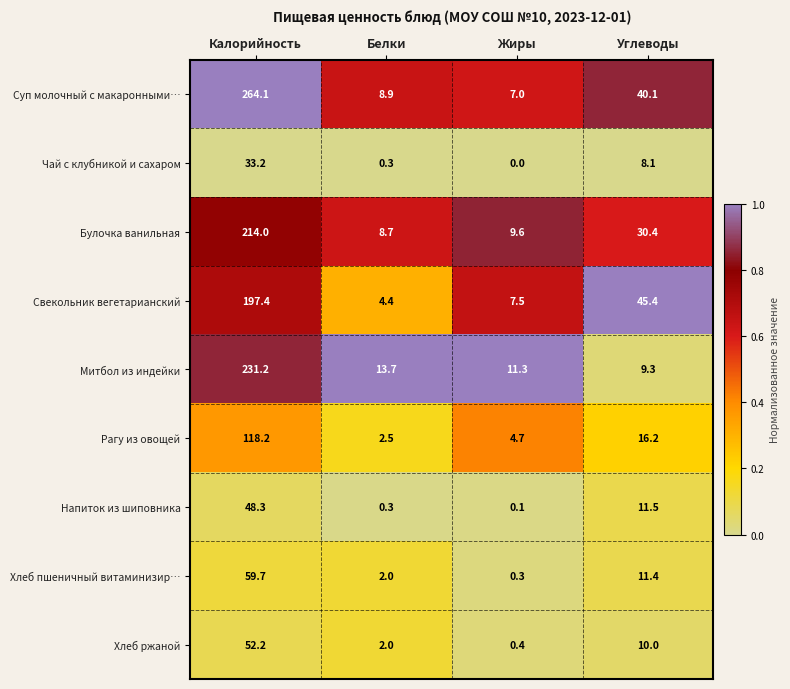

Rank the series by their maximum value, from highest to lowest.

Суп молочный с макаронными…, Митбол из индейки, Булочка ванильная, Свекольник вегетарианский, Рагу из овощей, Хлеб пшеничный витаминизир…, Хлеб ржаной, Напиток из шиповника, Чай с клубникой и сахаром